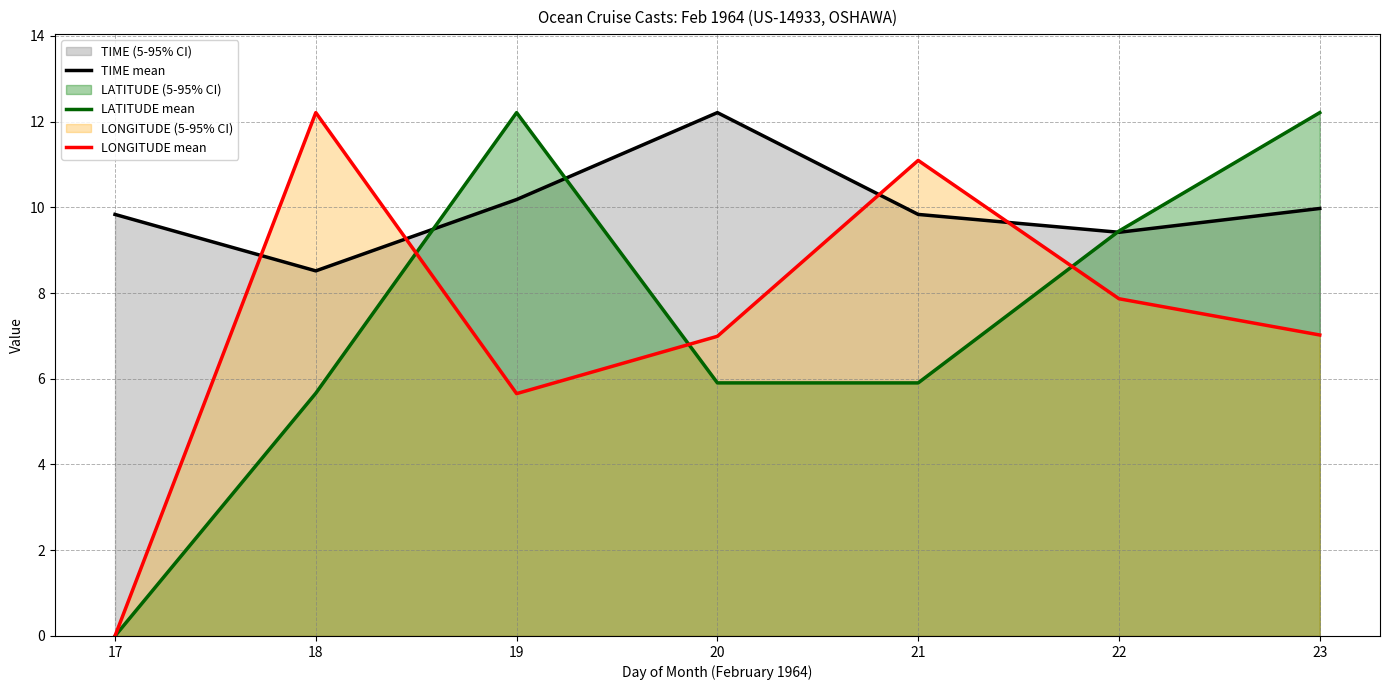

What is the greatest value displayed?

12.2